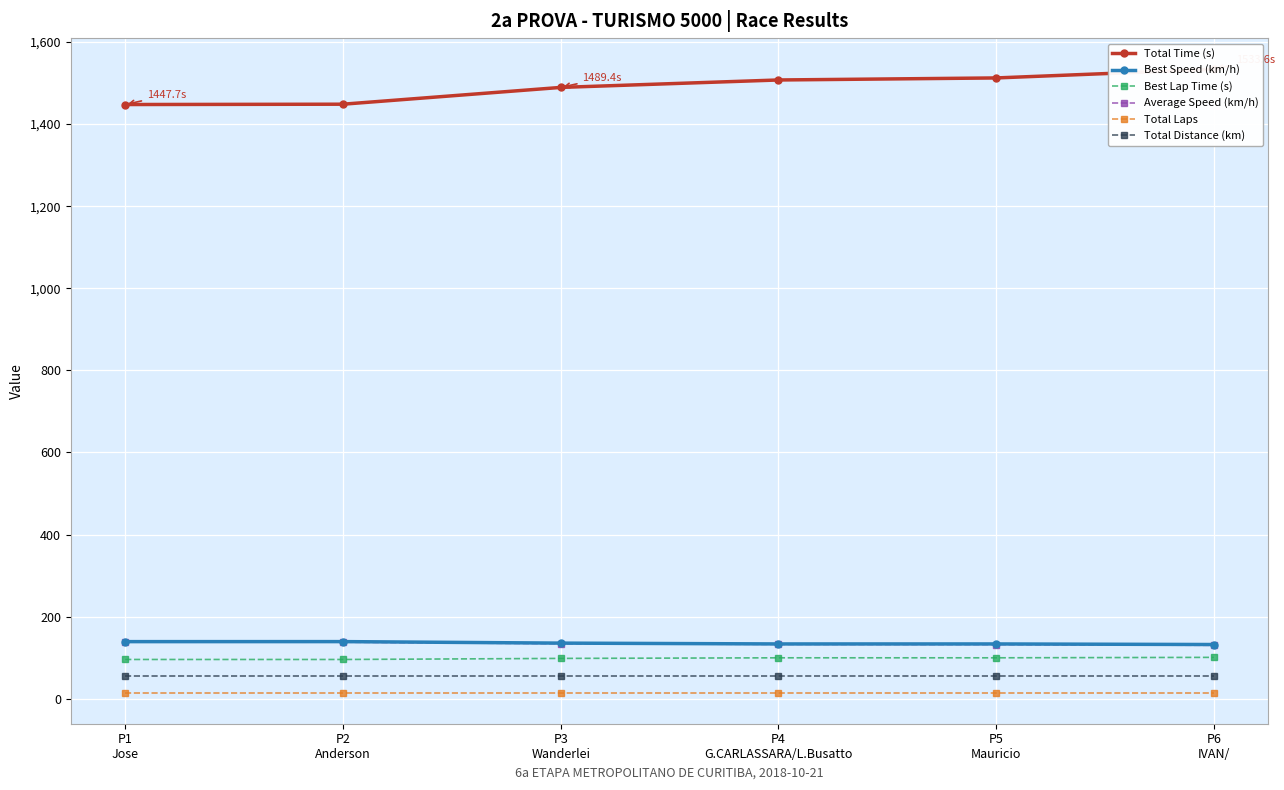

What is the total value across all series at P1
Jose?

1890.7